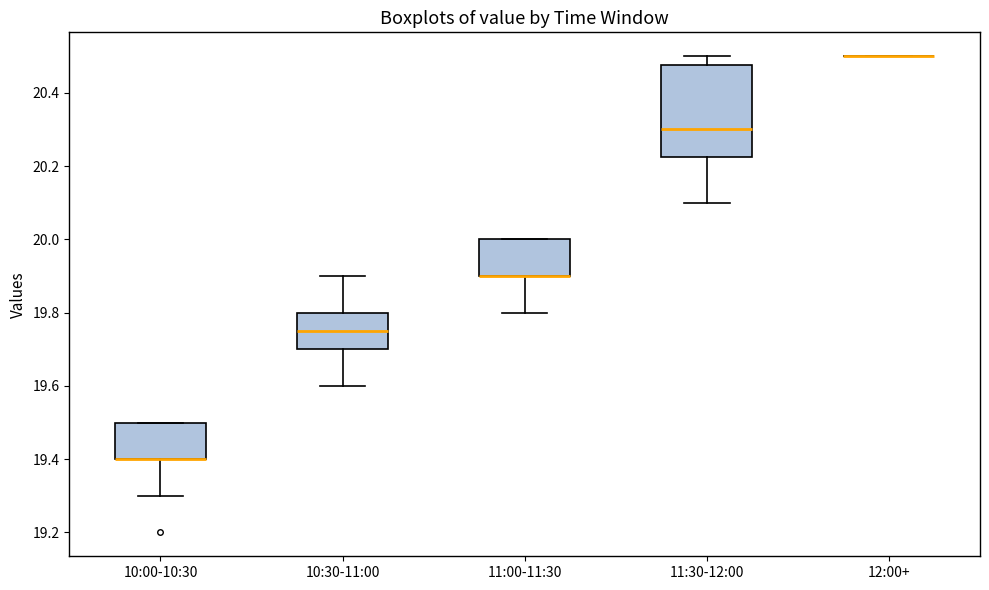

Reading left to right, read every box against the y-axis: the position of its median line, the range the box covers, and the ends of its whiskers. The values are not printed on the chart, so give them approximately, as read against the axis.

10:00-10:30: median 19.40 (drawn on the box's lower edge), box 19.40 to 19.50, whiskers 19.30 to 19.50
10:30-11:00: median 19.76, box 19.70 to 19.80, whiskers 19.60 to 19.90
11:00-11:30: median 19.90 (drawn on the box's lower edge), box 19.90 to 20.00, whiskers 19.80 to 20.00
11:30-12:00: median 20.30, box 20.22 to 20.48, whiskers 20.10 to 20.50
12:00+: box collapsed to a line at 20.50, whiskers 20.50 to 20.50